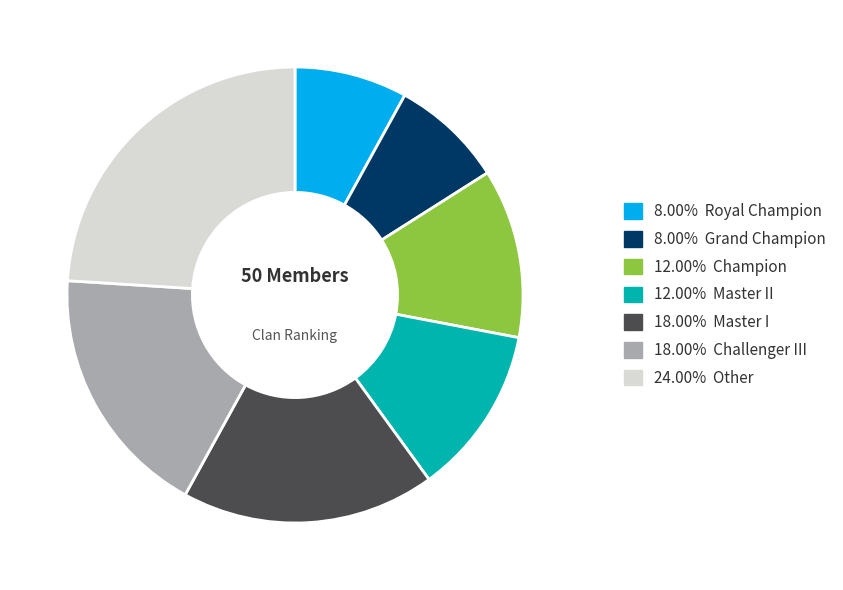

Approximately how many times larger is the value at 12.00% Champion compared to 24.00% Other?

0.5